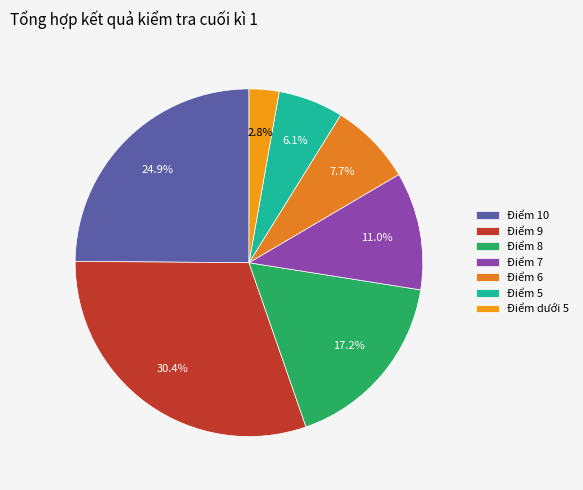

How many slices are in this pie chart?

7